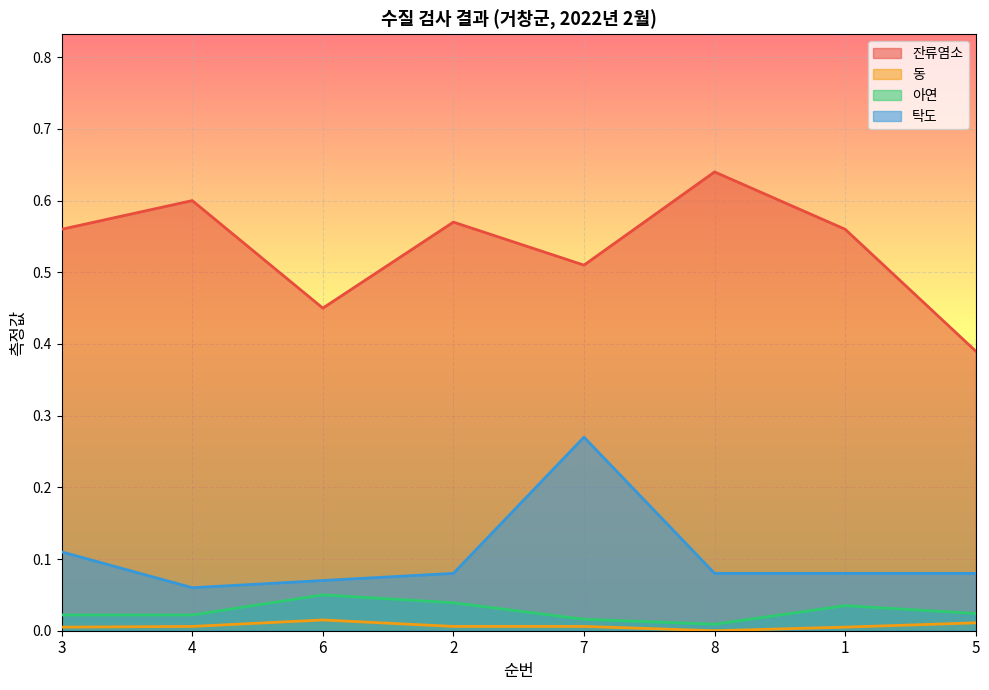

List the labels in order of 잔류염소 value, largest first.

8, 4, 2, 3, 1, 7, 6, 5